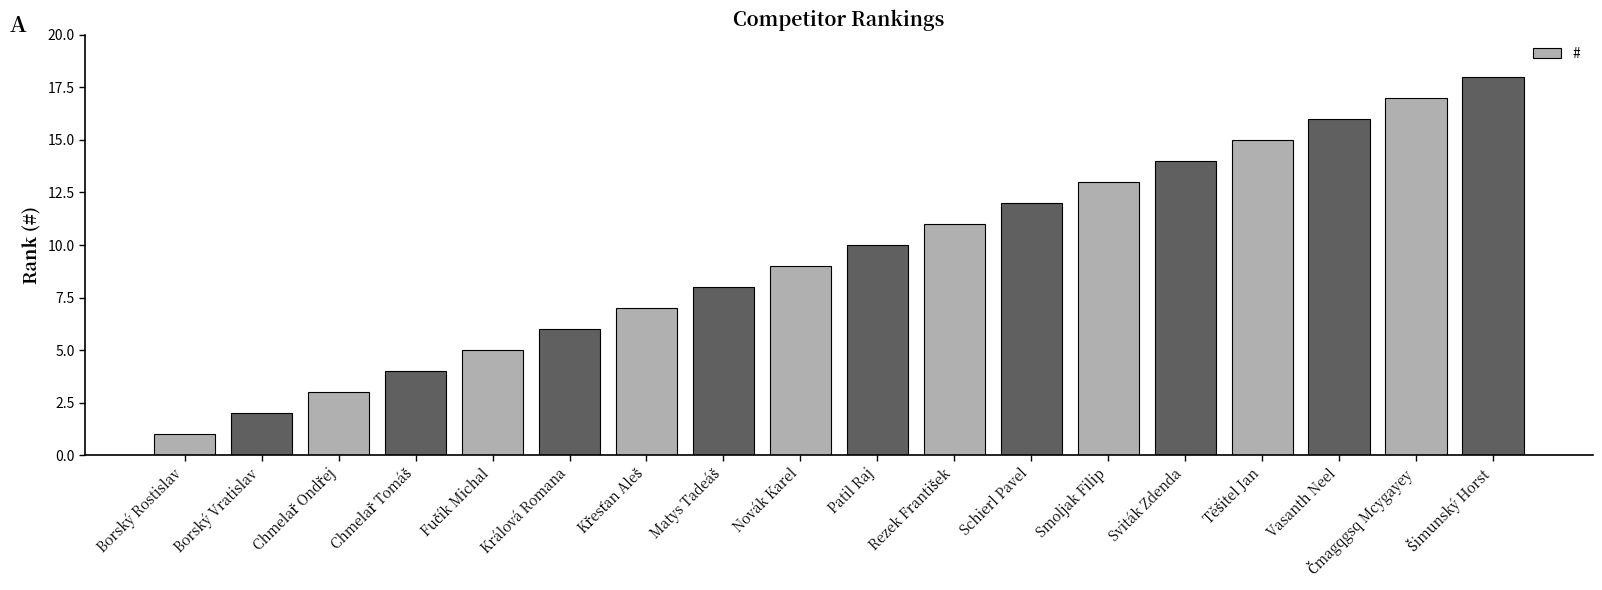

Between Vasanth Neel and Borský Rostislav, which is larger?

Vasanth Neel